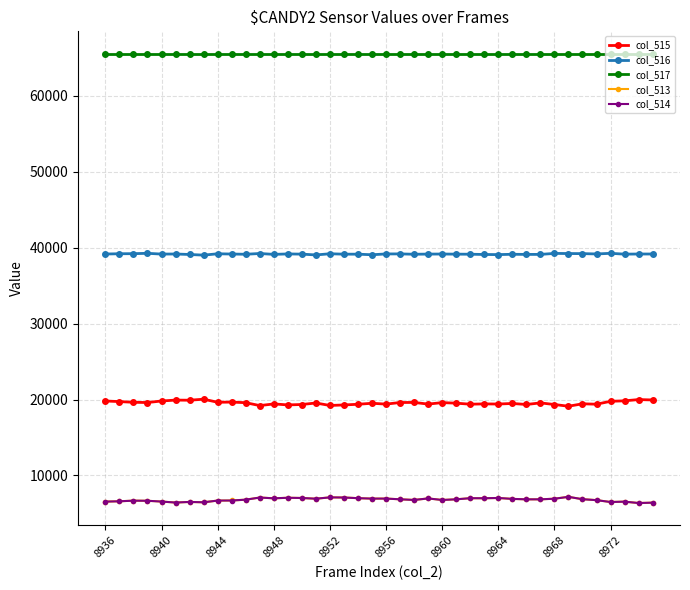

What is the smallest value displayed?

6371